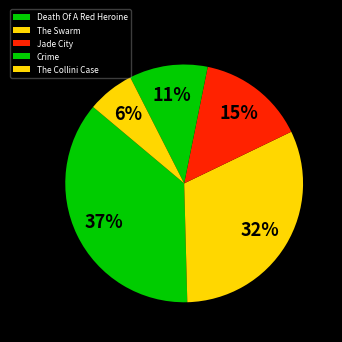

To the nearest percent, what portion does The Swarm represent?

32%